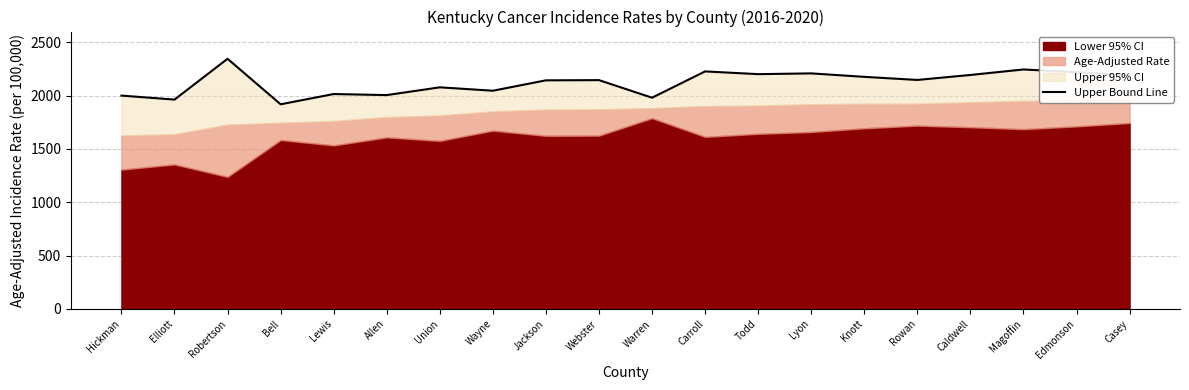

What is the value of the 6th point from the left?

2004.4